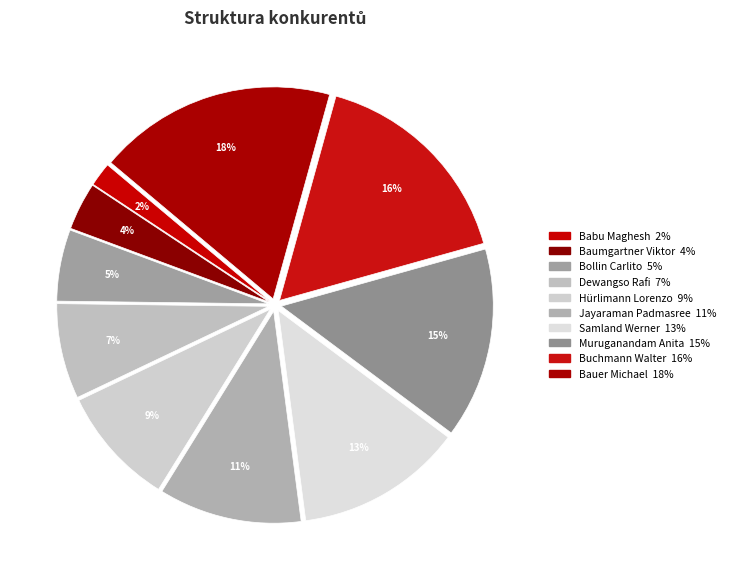

Count the number of slices in the pie.

10